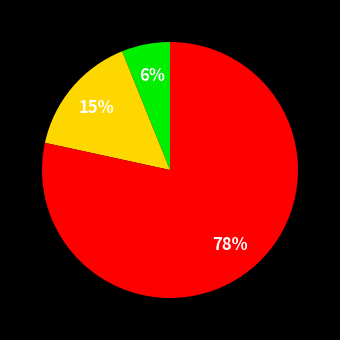

Is there a majority slice in this chart?

Yes